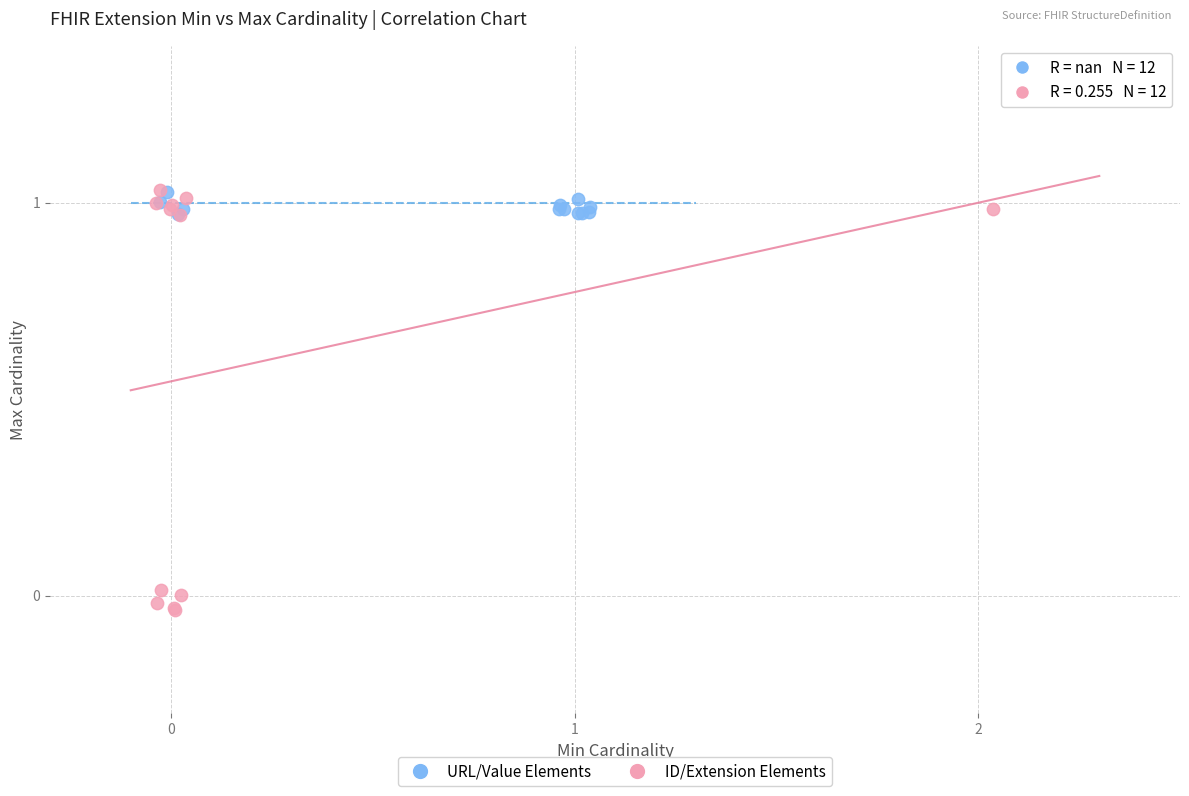

Which series reaches the minimum Y coordinate?

ID/Extension Elements